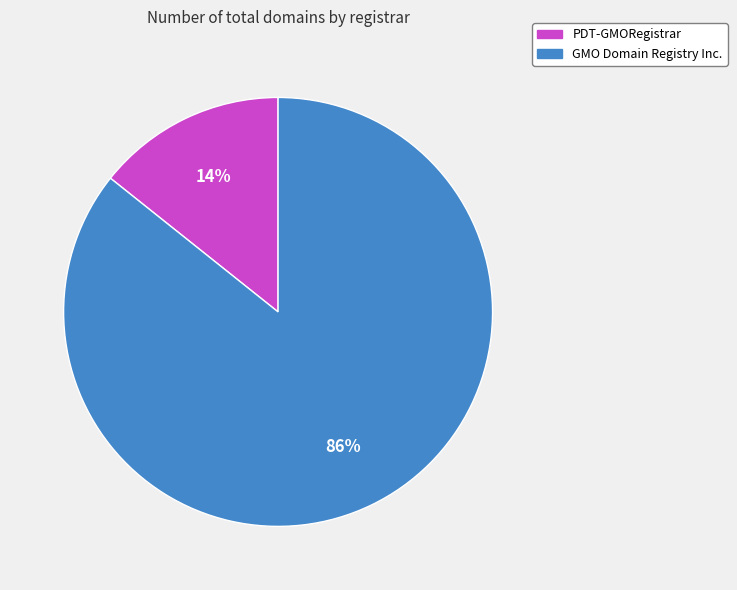

Which has a higher value, PDT-GMORegistrar or GMO Domain Registry Inc.?

GMO Domain Registry Inc.